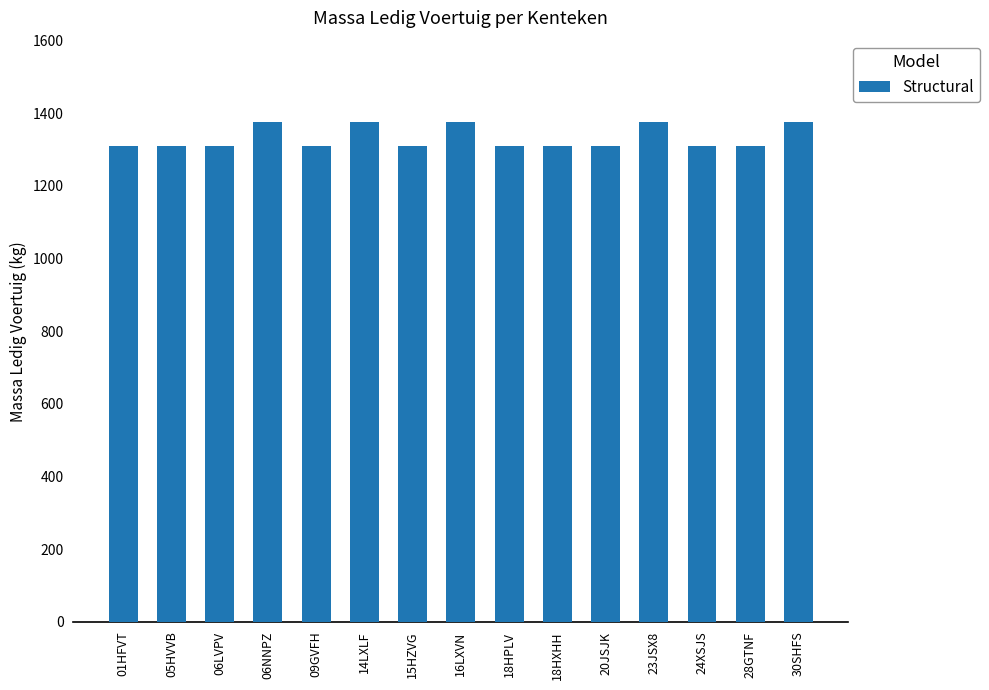

Does the chart contain stacked bars?

No